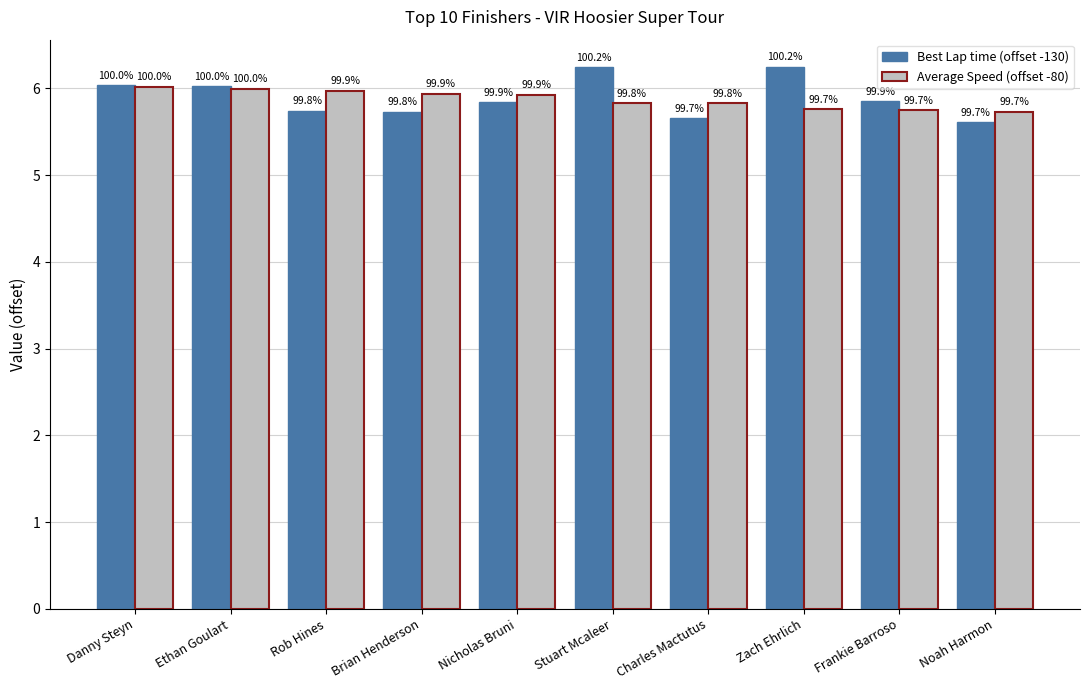

What is the difference between the maximum and minimum values in the Average Speed (offset -80) series?

0.3